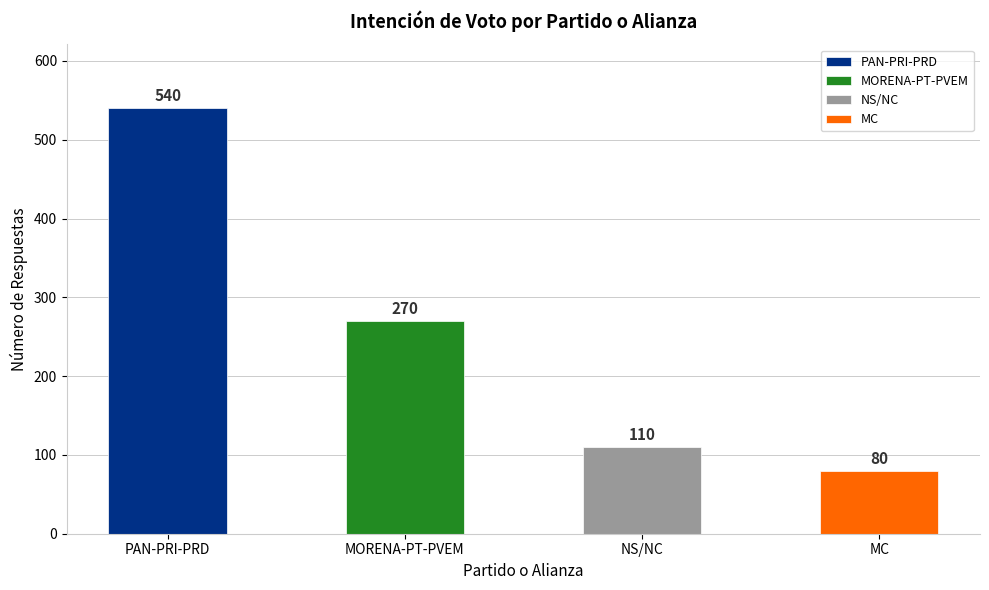

Which category has the lowest value across all series?

MC